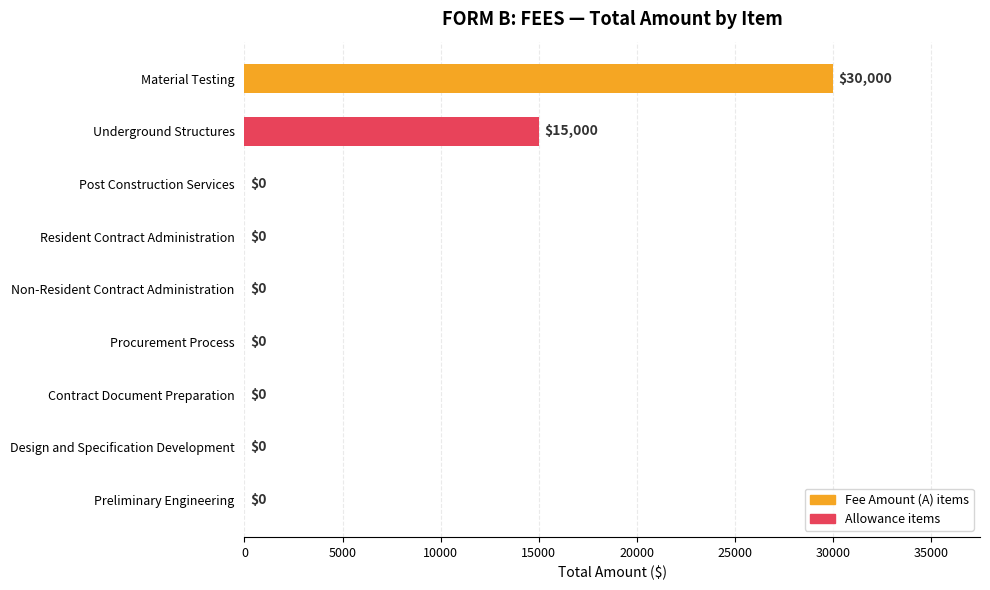

Reading bottom to top, transcribe all the data shown in this chart.

Preliminary Engineering=0	Design and Specification Development=0	Contract Document Preparation=0	Procurement Process=0	Non-Resident Contract Administration=0	Resident Contract Administration=0	Post Construction Services=0	Underground Structures=15000	Material Testing=30000